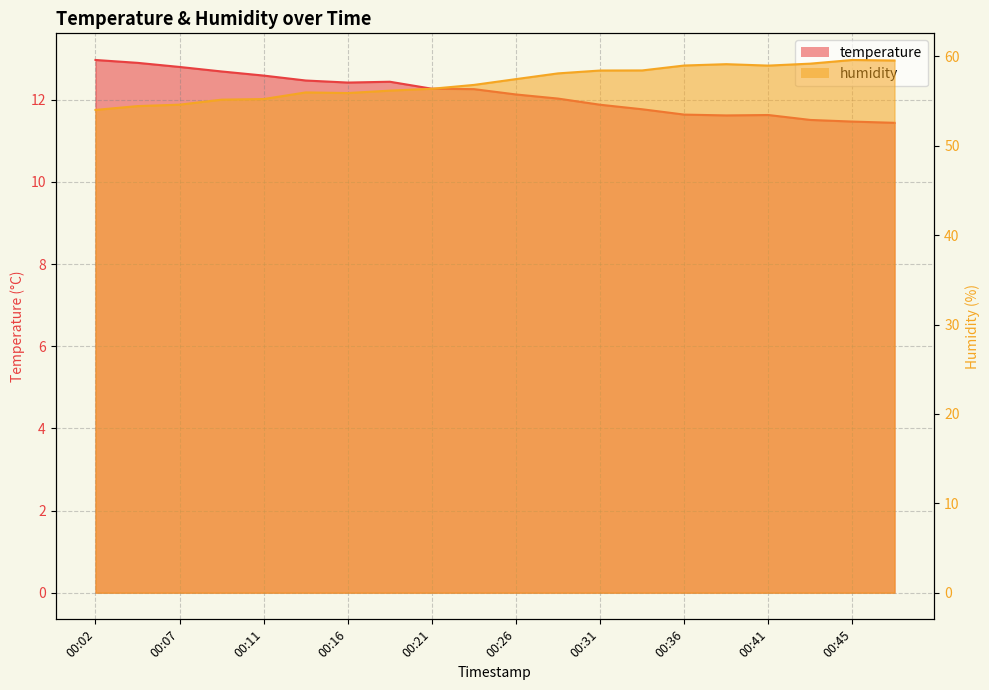

How many distinct data groups are displayed?

2